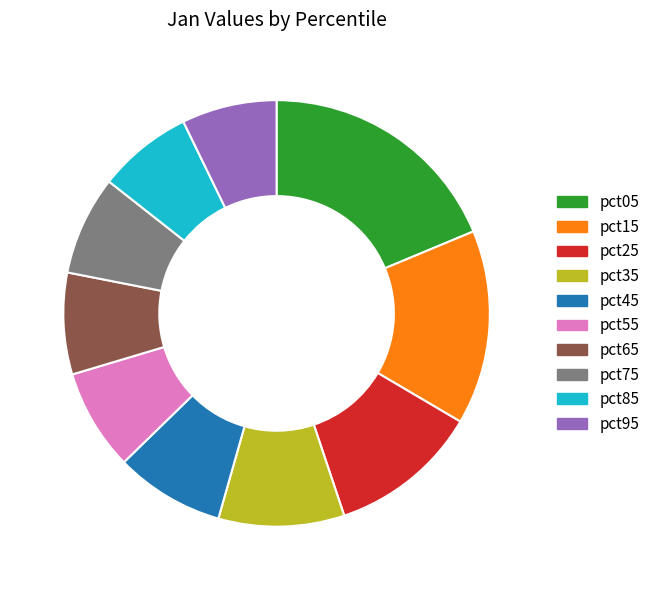

The pct95 slice represents 7% of the pie. True or false?

True